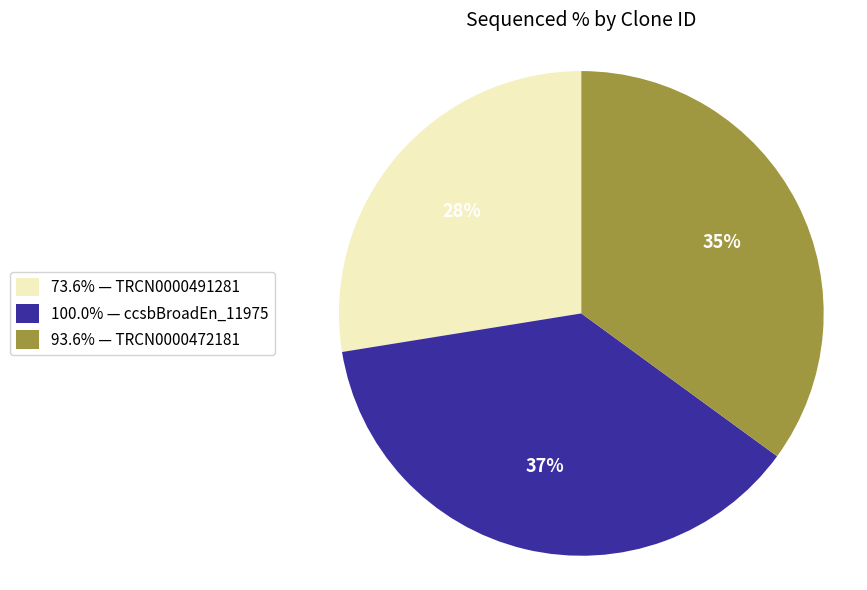

To the nearest percent, what is the average slice percentage?

33%